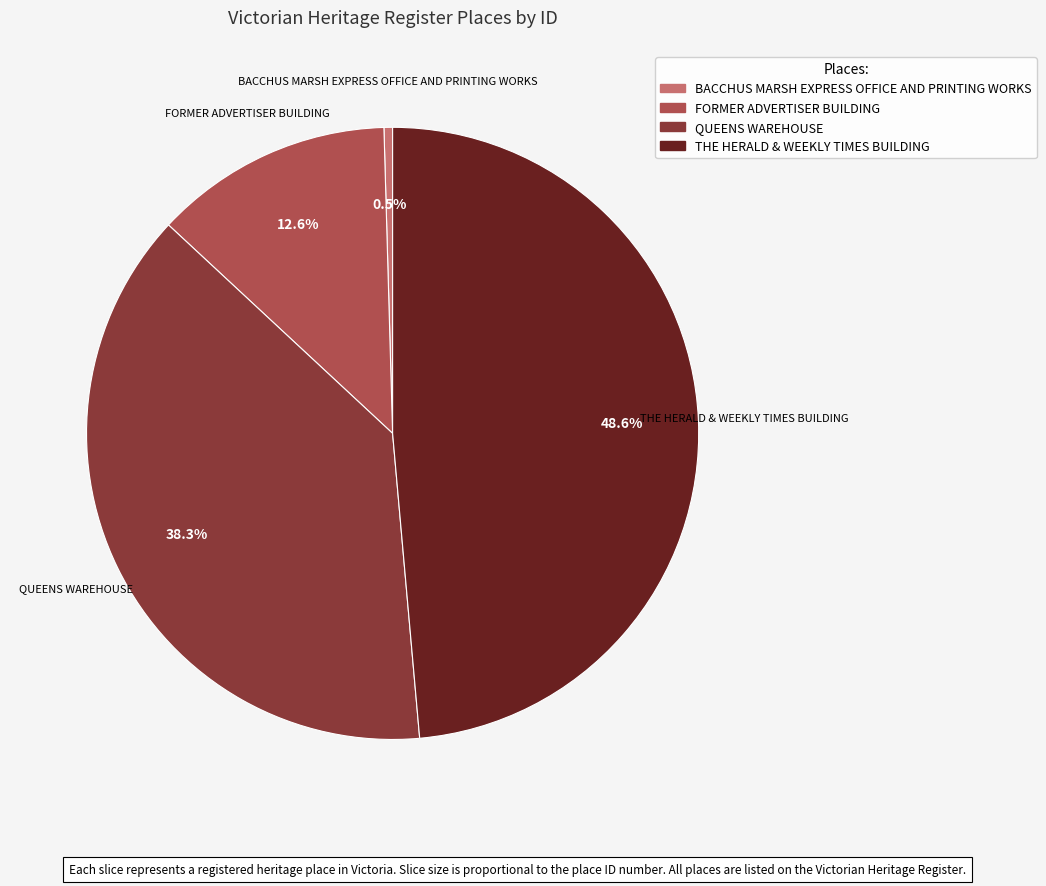

To the nearest percent, what percentage of the pie is FORMER ADVERTISER BUILDING?

13%